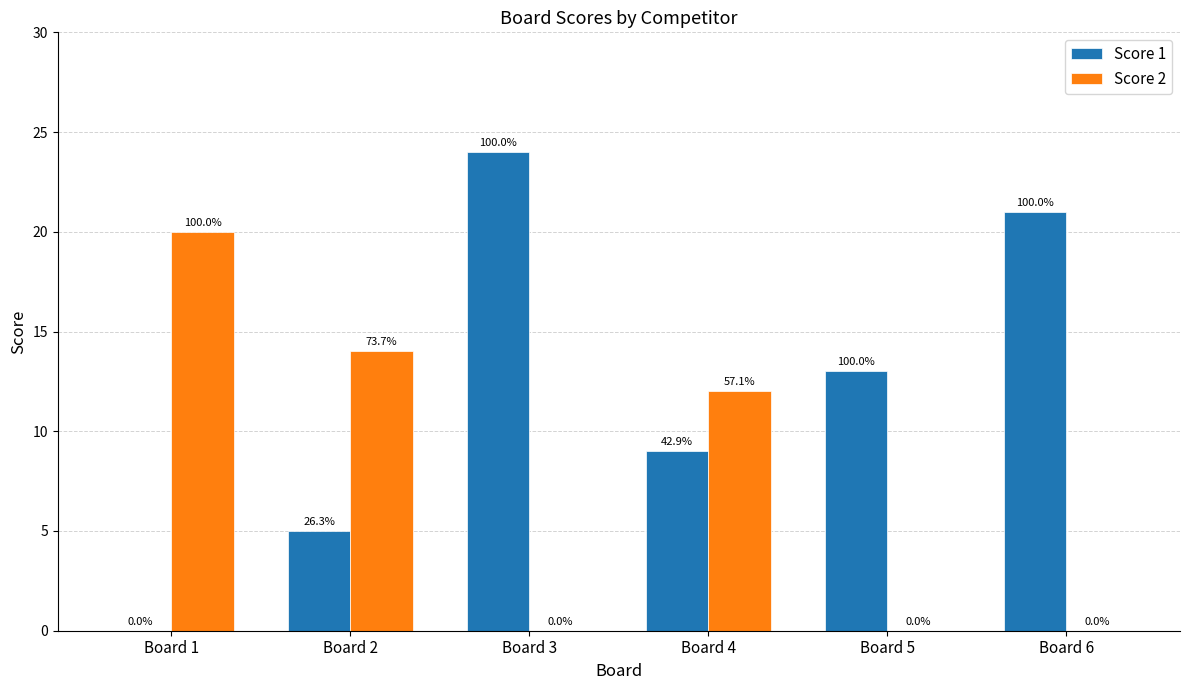

What is the value of the Score 1 bar at the 3rd from the left?

24